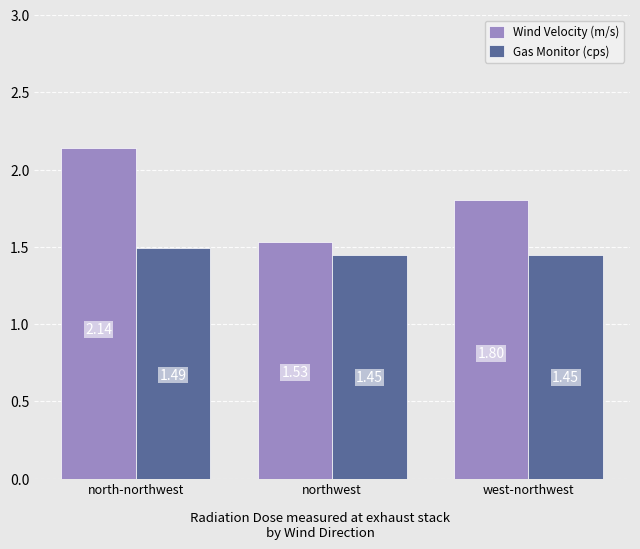

What is the difference between the Wind Velocity (m/s) values at northwest and north-northwest?

0.6